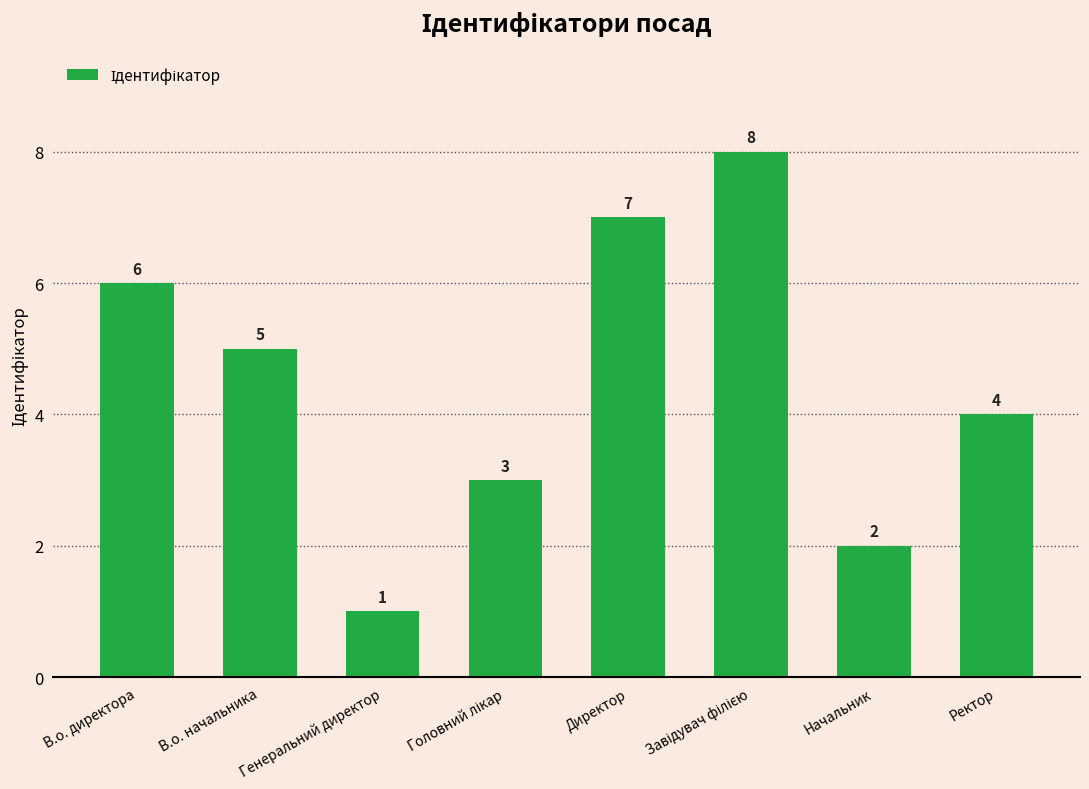

Between Генеральний директор and Начальник, which is larger?

Начальник